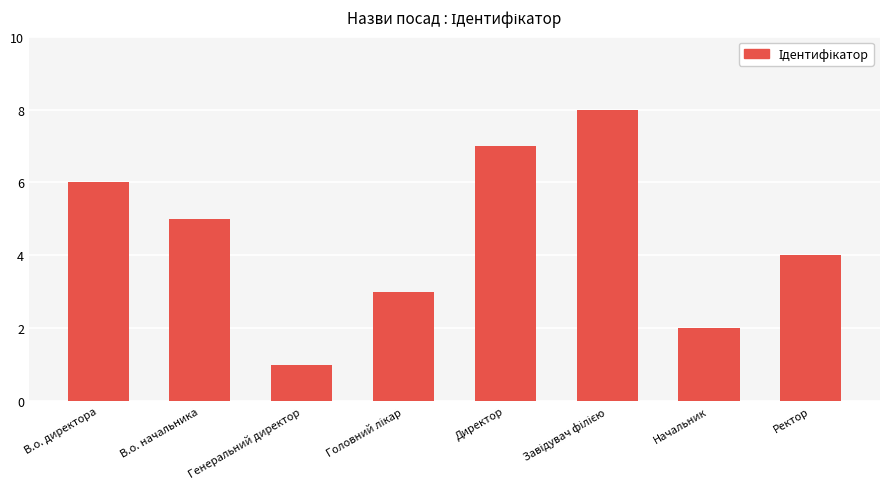

What is the label of the 3rd bar from the left?

Генеральний директор